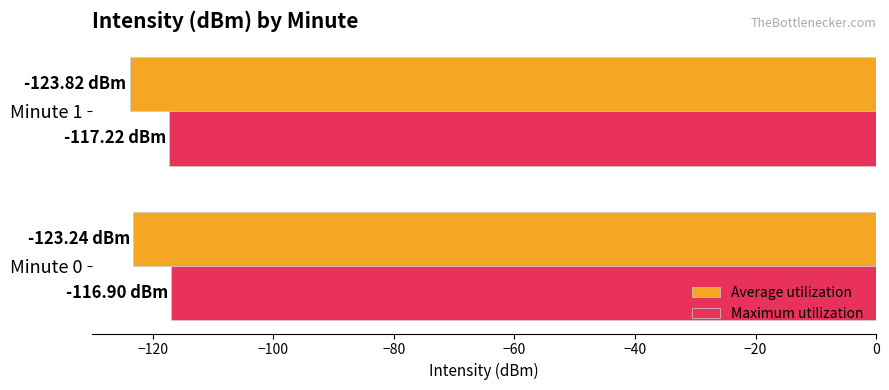

What is the sum of all Maximum utilization values?

-234.1